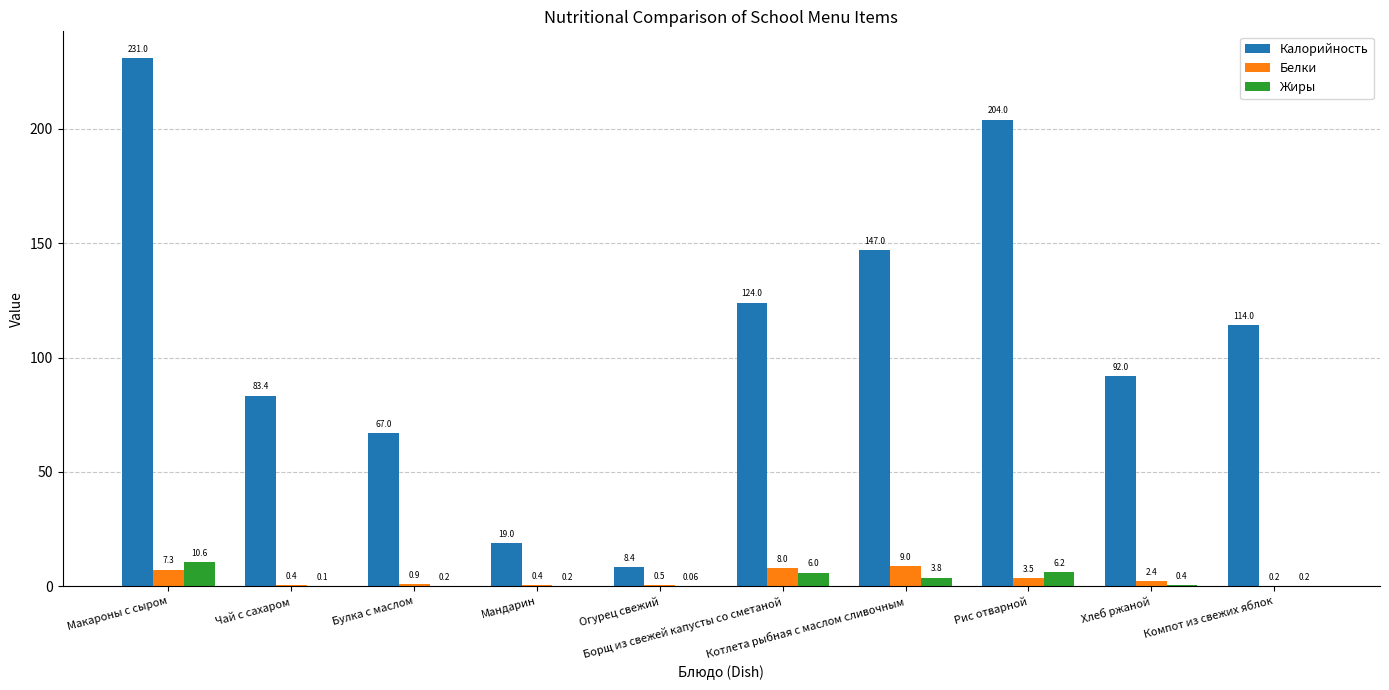

Which series has the largest total across all categories?

Калорийность